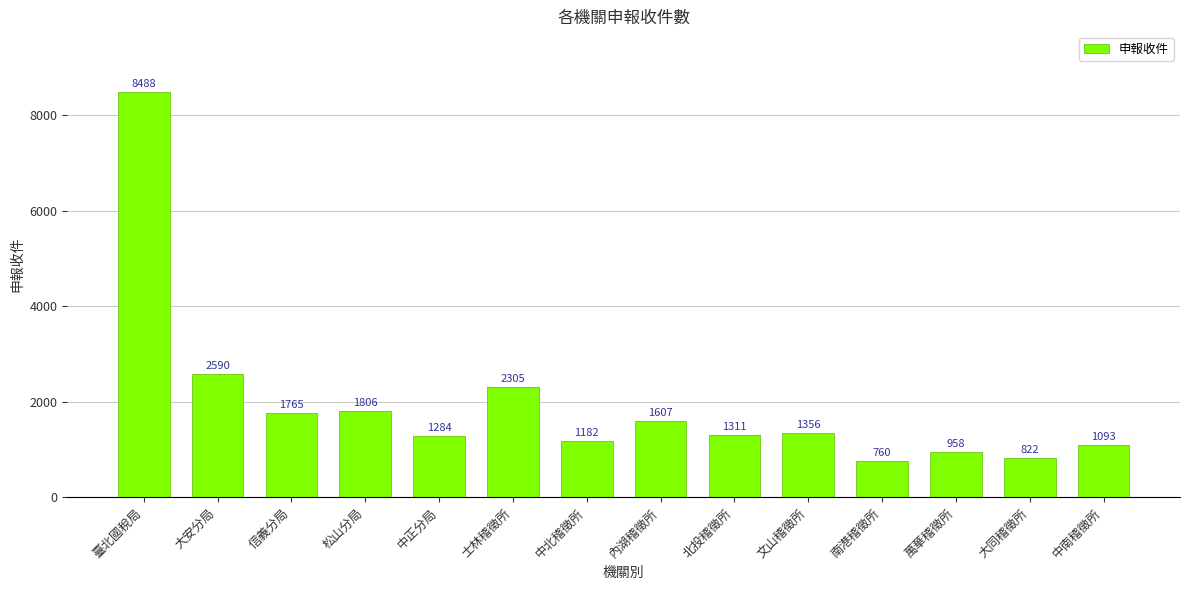

Approximately how many times larger is the value at 北投稽徵所 compared to 臺北國稅局?

0.2